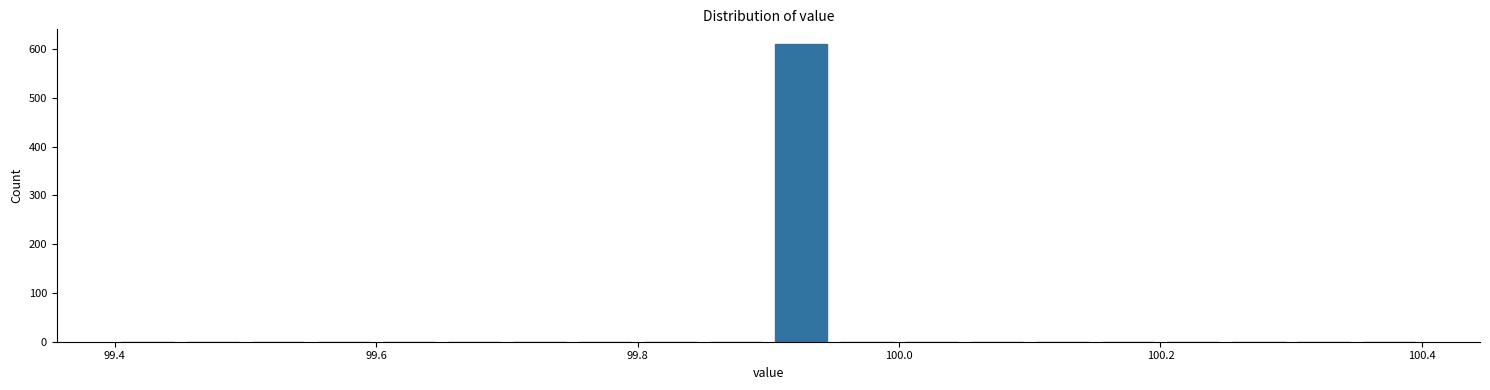

Read against the x-axis, roughly where is the centre of the tallest bar?

99.92